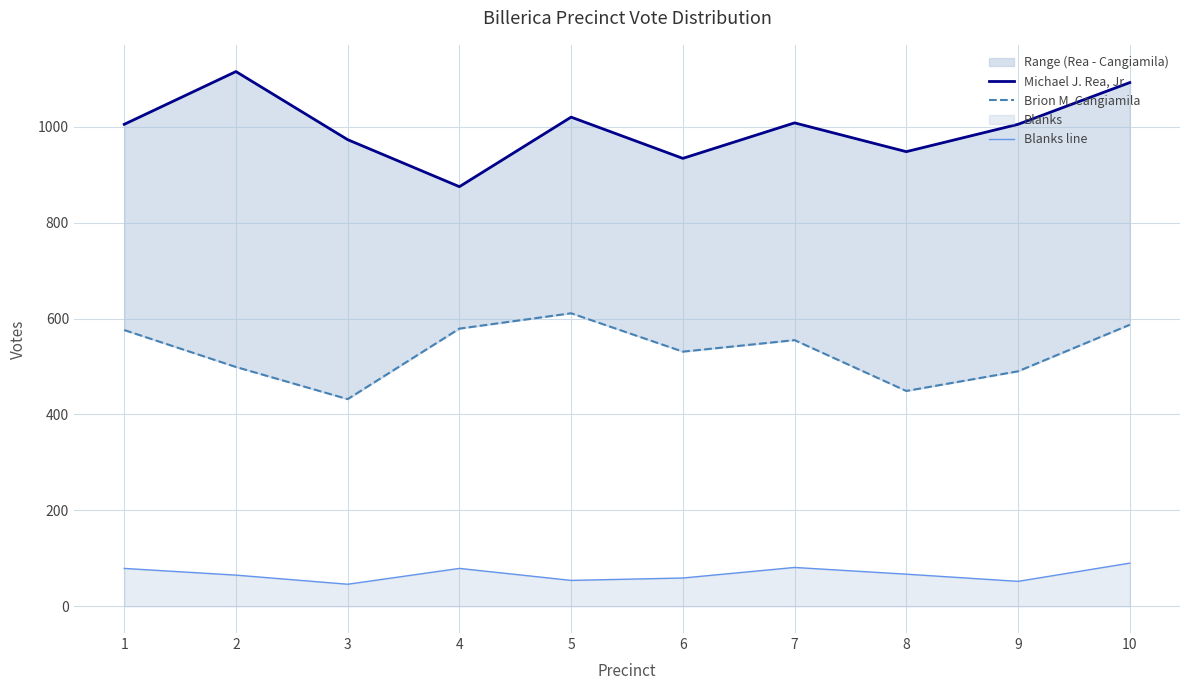

True or false: Brion M. Cangiamila and Michael J. Rea, Jr cross at least once.

False